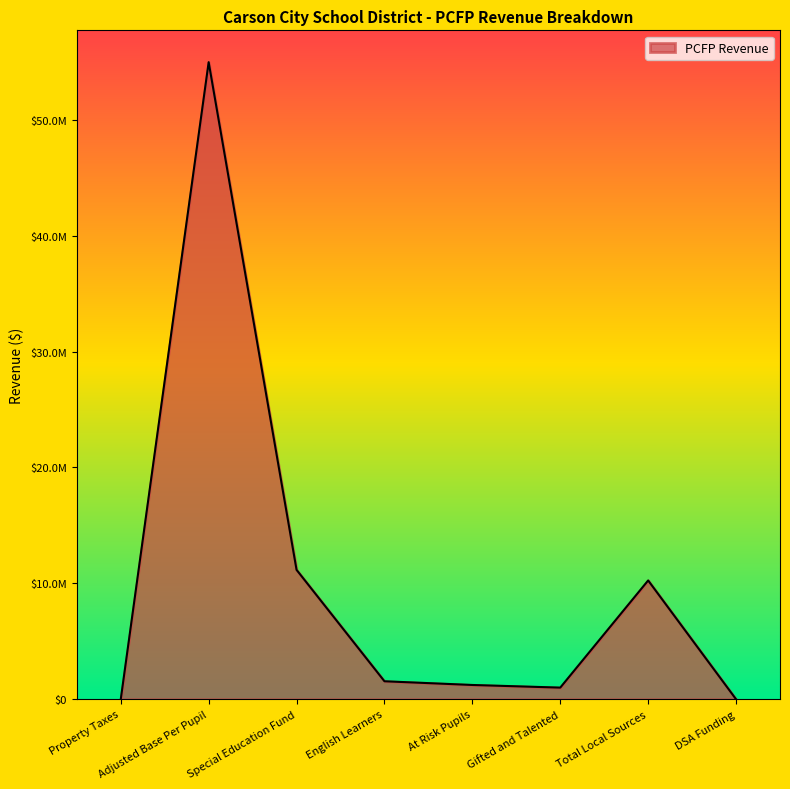

At which label is the value closest to 27481242?

Special Education Fund